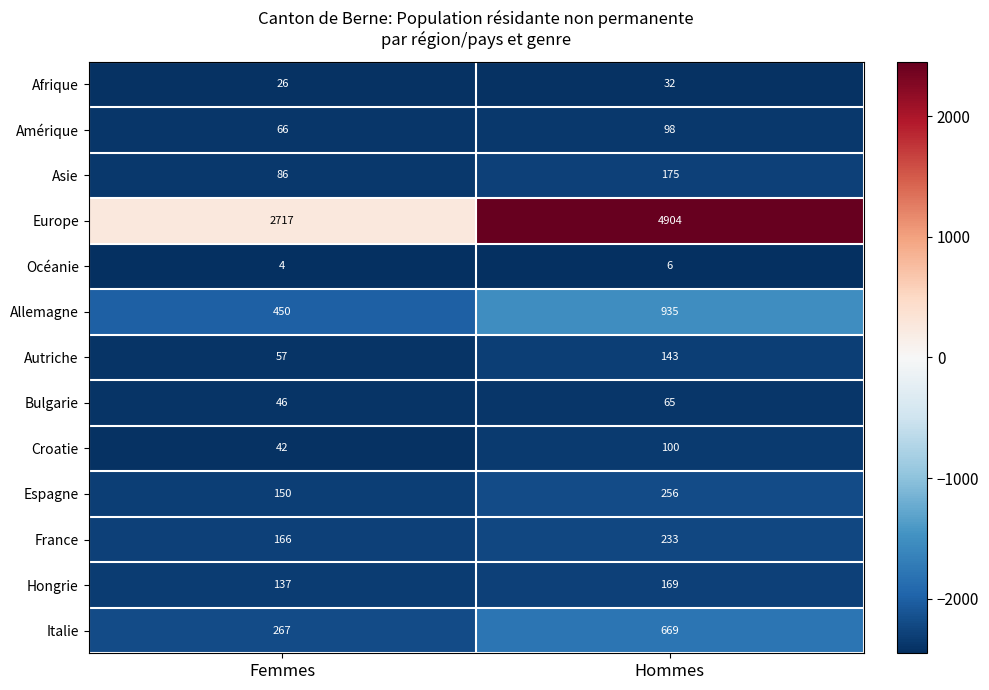

What is the difference between the Italie values at Femmes and Hommes?

402